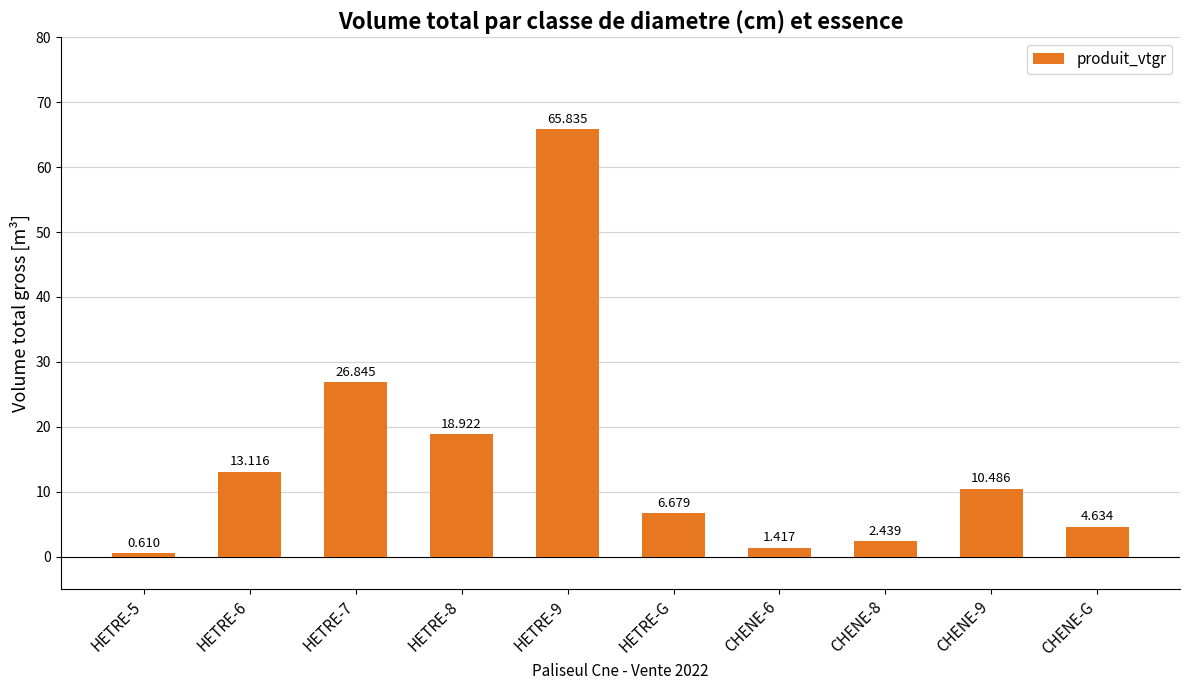

List the labels in order of value, largest first.

HETRE-9, HETRE-7, HETRE-8, HETRE-6, CHENE-9, HETRE-G, CHENE-G, CHENE-8, CHENE-6, HETRE-5